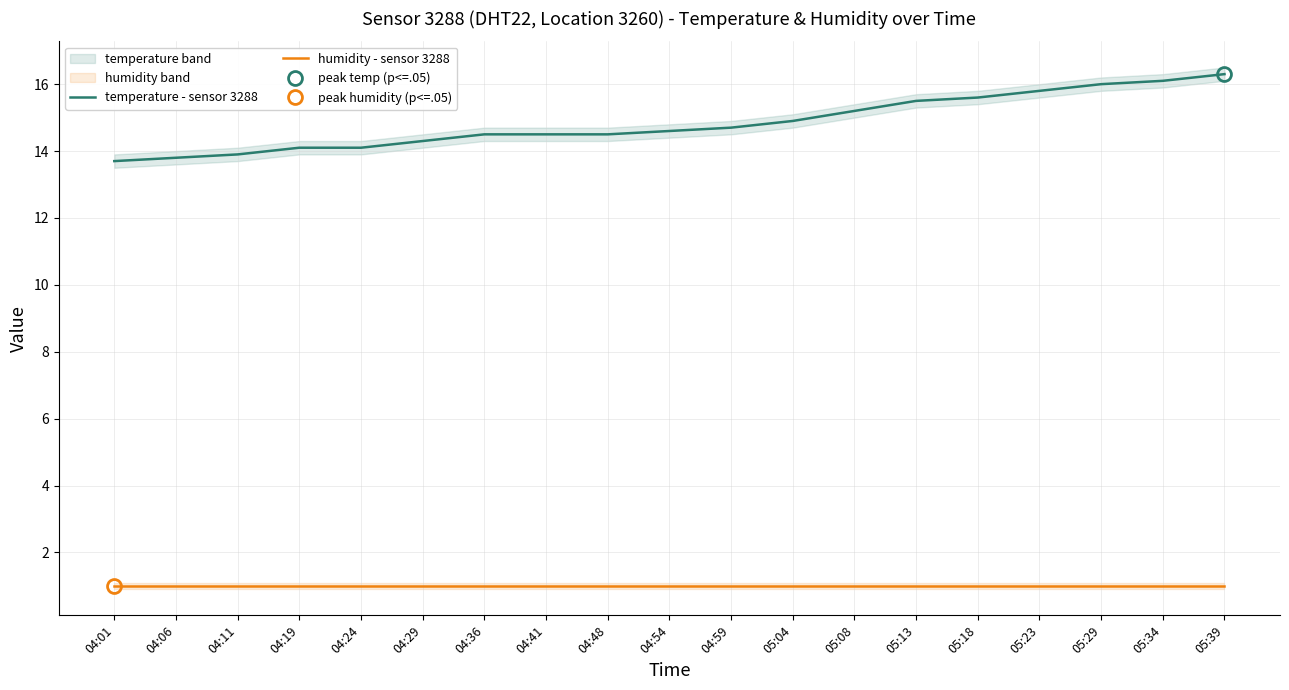

What is the greatest value displayed?

16.3